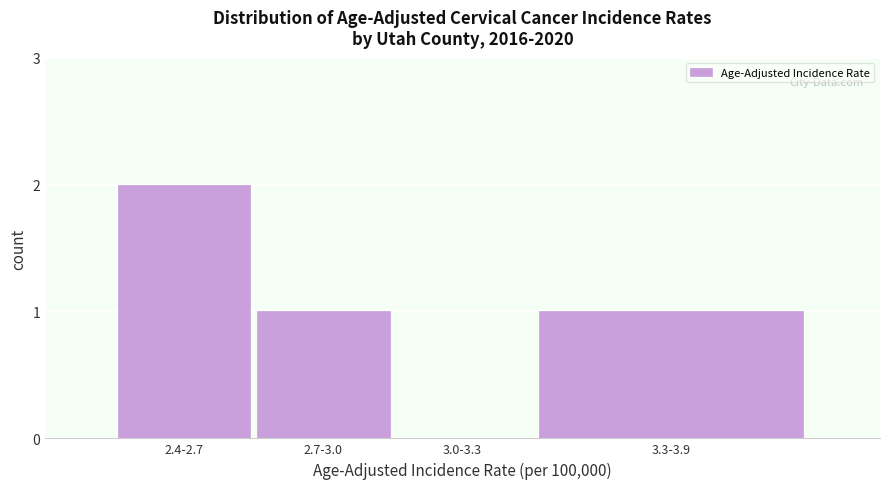

Reading left to right, list all the values displayed in this chart.

2.4-2.7=2	2.7-3.0=1	3.0-3.3=0	3.3-3.9=1